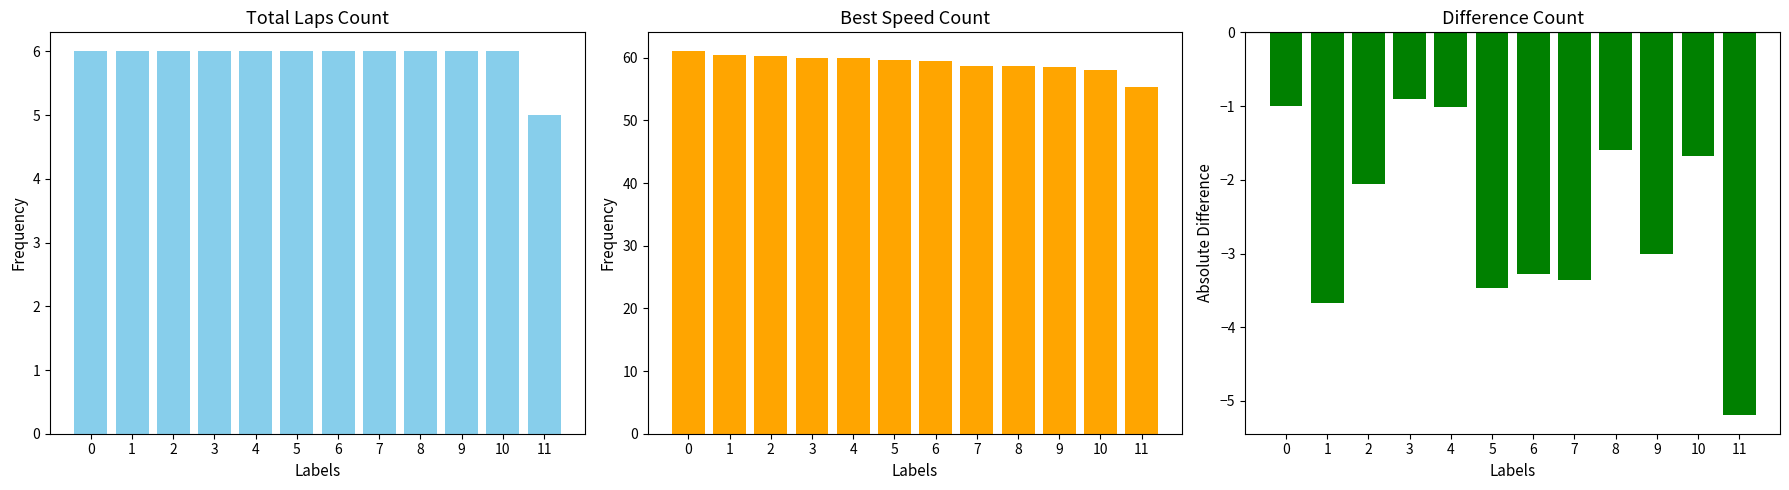

How many distinct data groups are displayed?

3